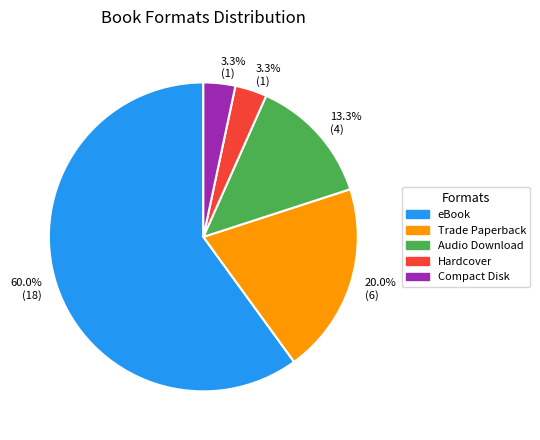

How much of the chart is everything except Audio Download?

86.7%